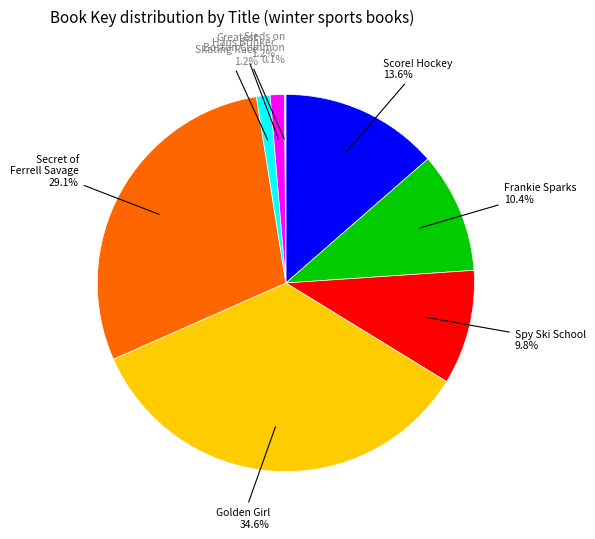

Is there any slice that represents more than half of the pie?

No